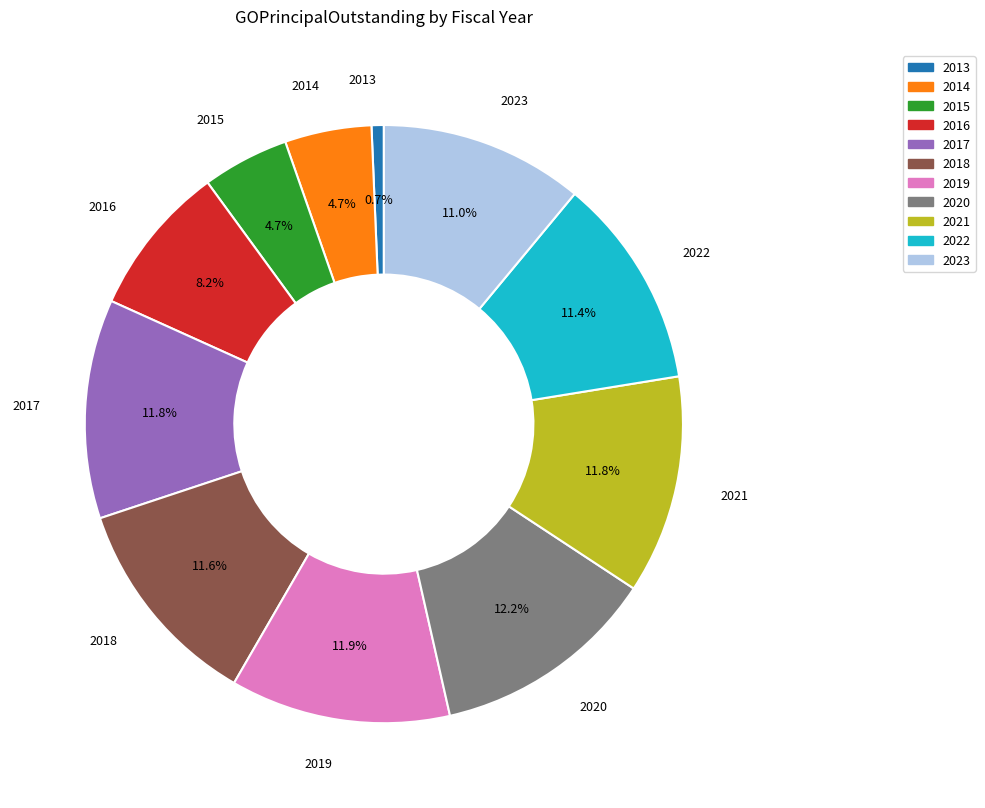

What percentage is NOT represented by 2013?

99.3%